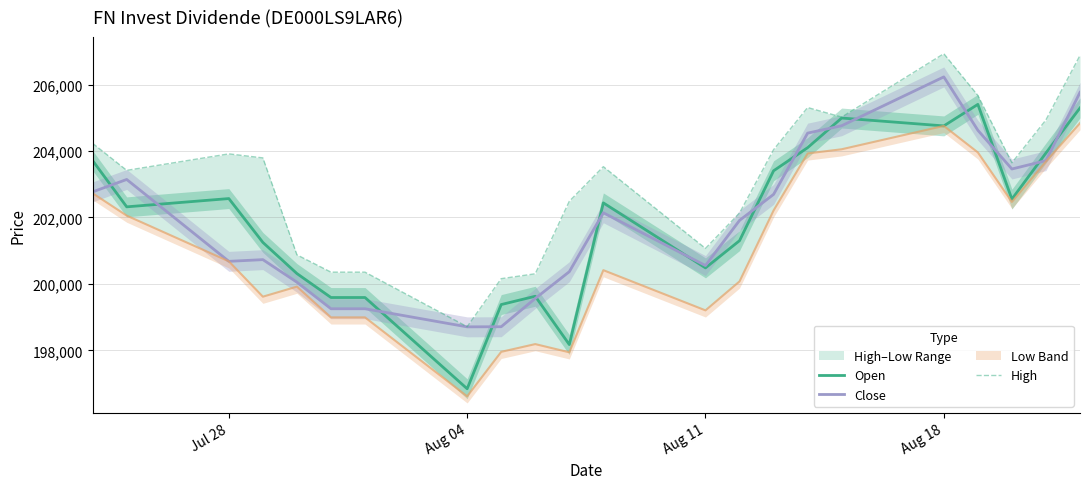

Reading left to right, transcribe all the data shown in this chart.

Open: 203709	202318	202567	201247	200310	199589	199589	196843	199377	199627	198173	202437	200481	201300	203403	204099	204991	204754	205402	202550	203939	205295
Close: 202769	203142	200678	200729	200050	199251	199251	198706	198710	199561	200366	202139	200551	201910	202693	204537	204759	206229	204623	203457	203709	205763
High: 204229	203416	203912	203791	200873	200352	200352	198710	200156	200303	202485	203527	201067	202132	204038	205307	205019	206927	205670	203644	204935	206875